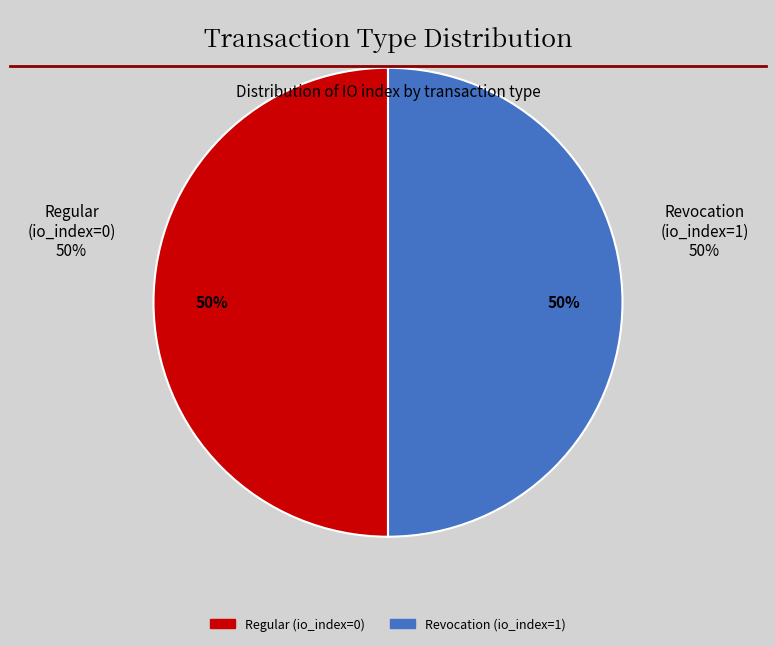

Count the number of slices in the pie.

2